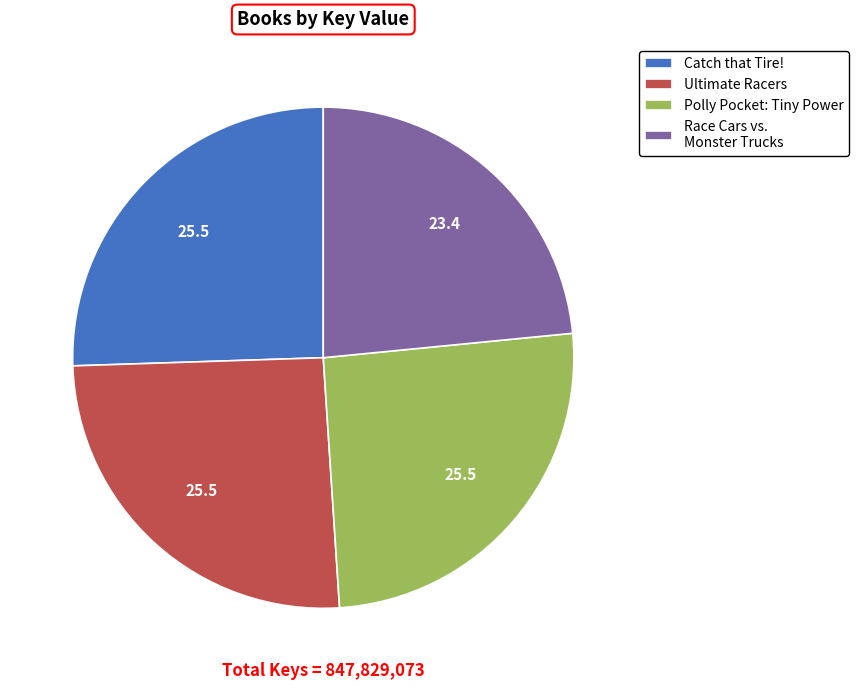

Between Polly Pocket: Tiny Power and Race Cars vs. Monster Trucks, which is larger?

Polly Pocket: Tiny Power